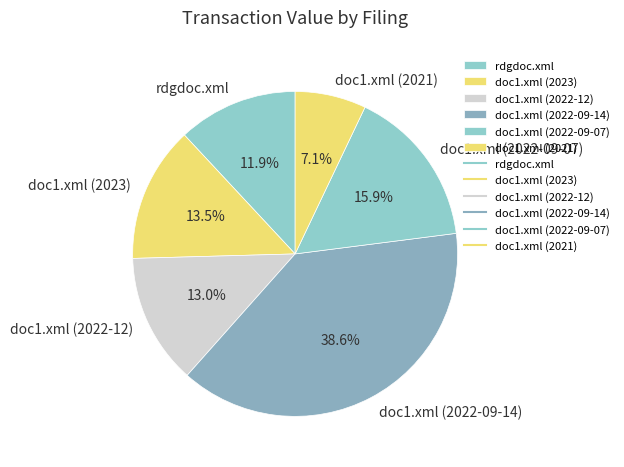

To the nearest percent, what percentage of the pie is doc1.xml (2022-09-14)?

39%